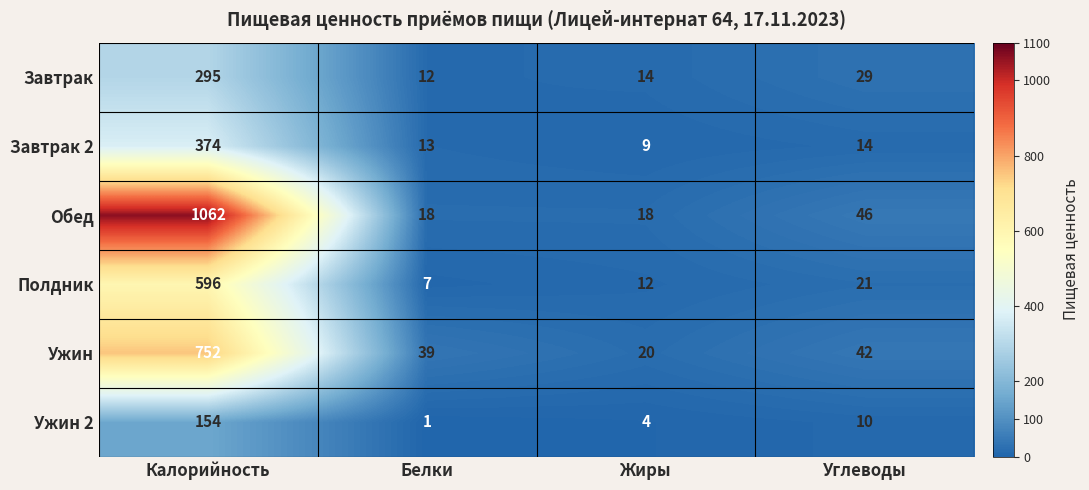

Count the number of data series in this chart.

6